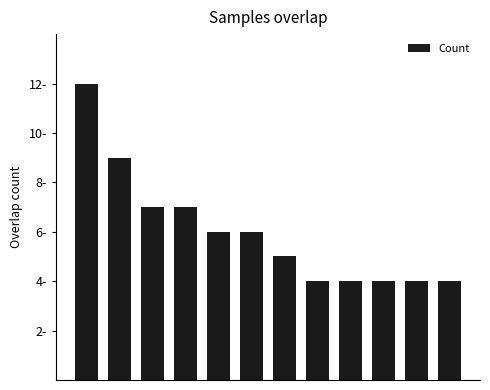

Reading left to right, extract all data points from this chart.

12	9	7	7	6	6	5	4	4	4	4	4